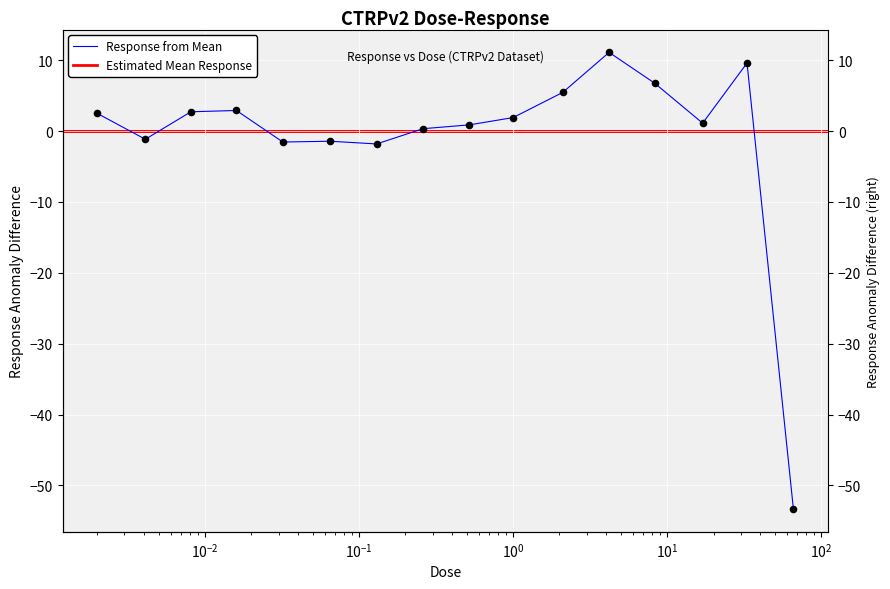

Between 8.3 and 0.52, which is larger?

8.3